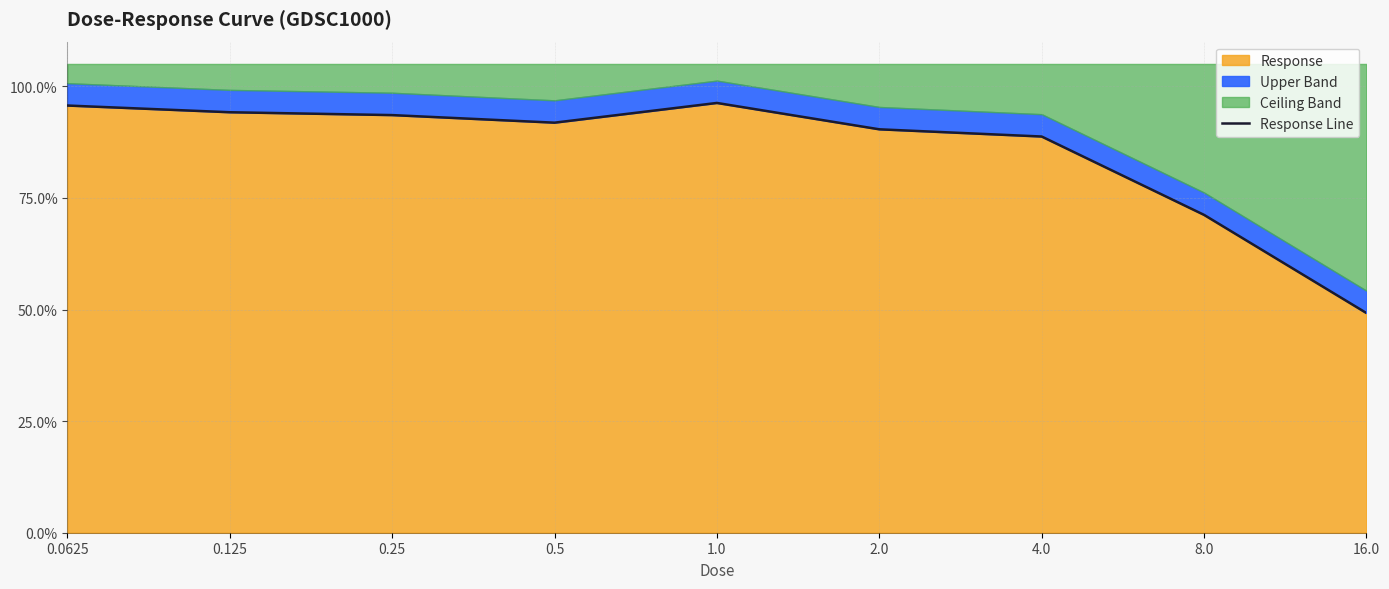

What is the ratio of the value at 2.0 to the value at 1.0?

0.9